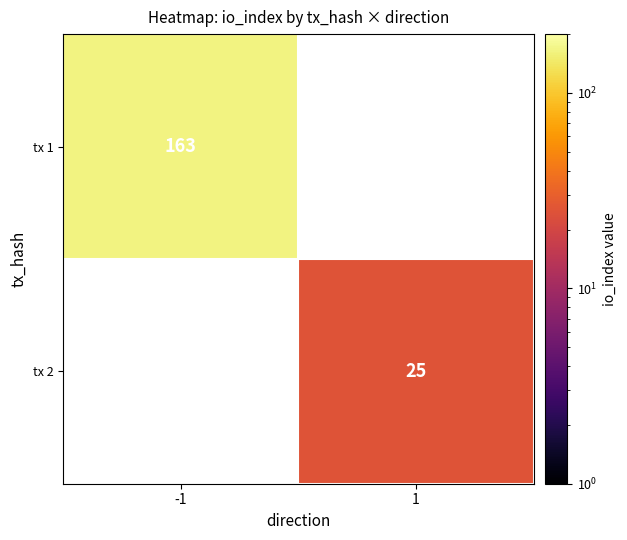

Which label corresponds to the largest value in the chart?

-1